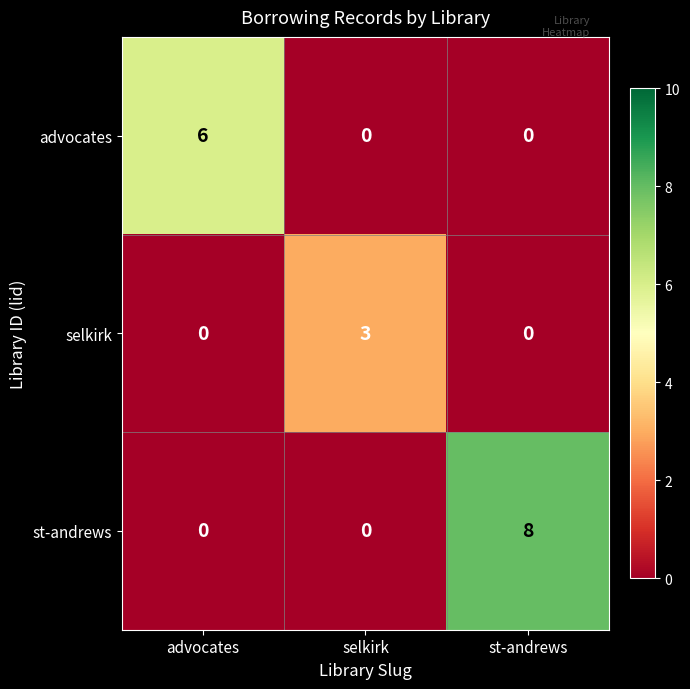

The st-andrews series shows -5 at selkirk. True or false?

False